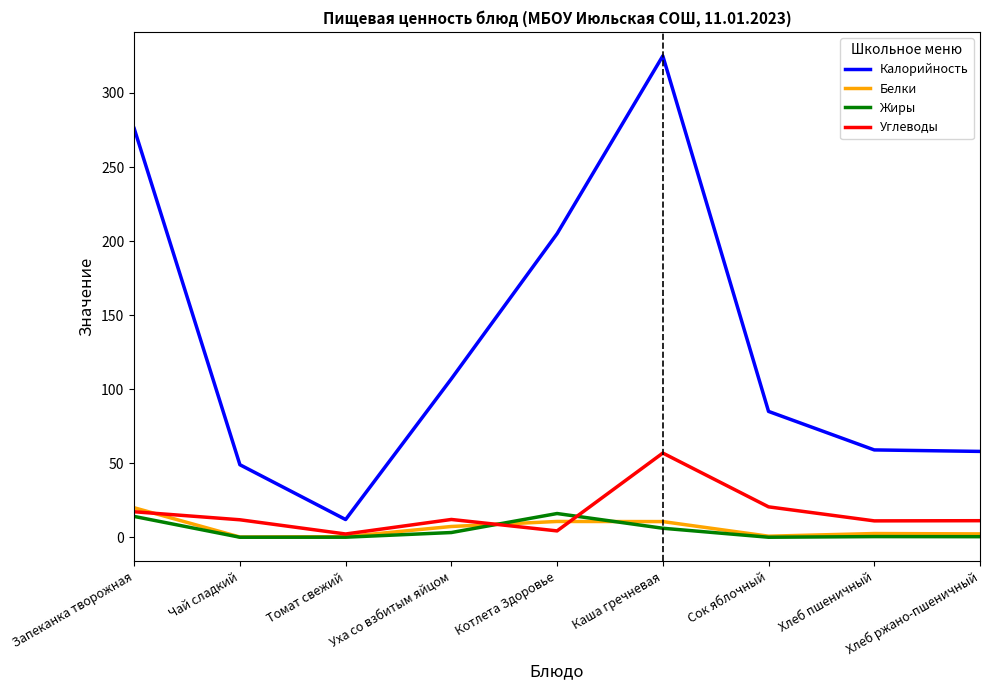

List the series in order of their peak value, lowest first.

Жиры, Белки, Углеводы, Калорийность